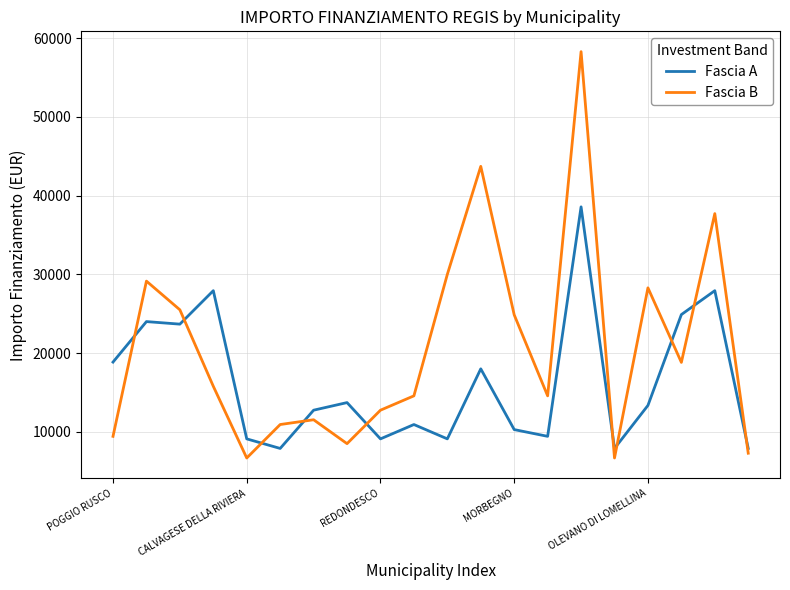

Rank the series by their average value, from lowest to highest.

Fascia A, Fascia B